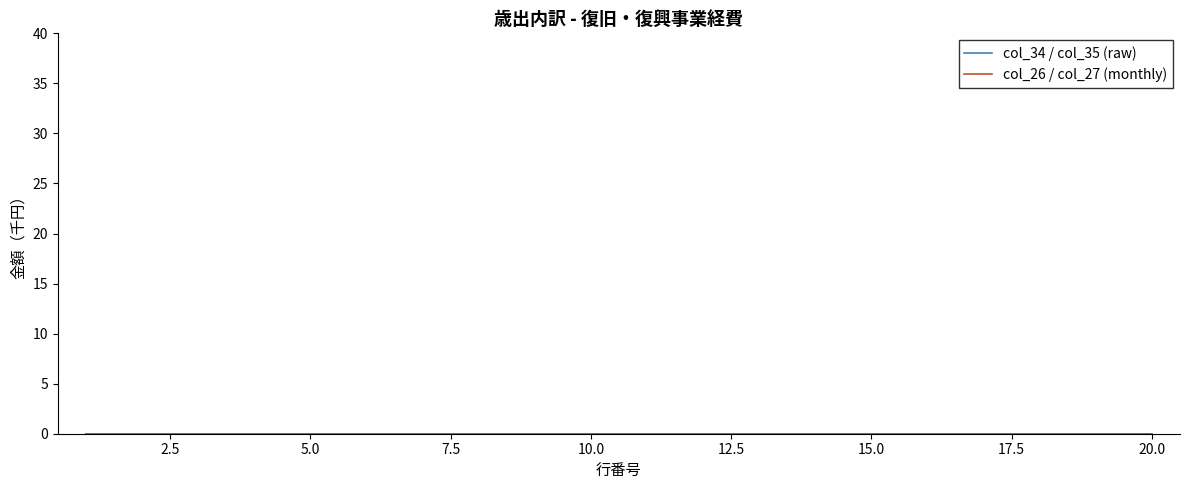

True or false: col_37 and col_34 cross at least once.

False